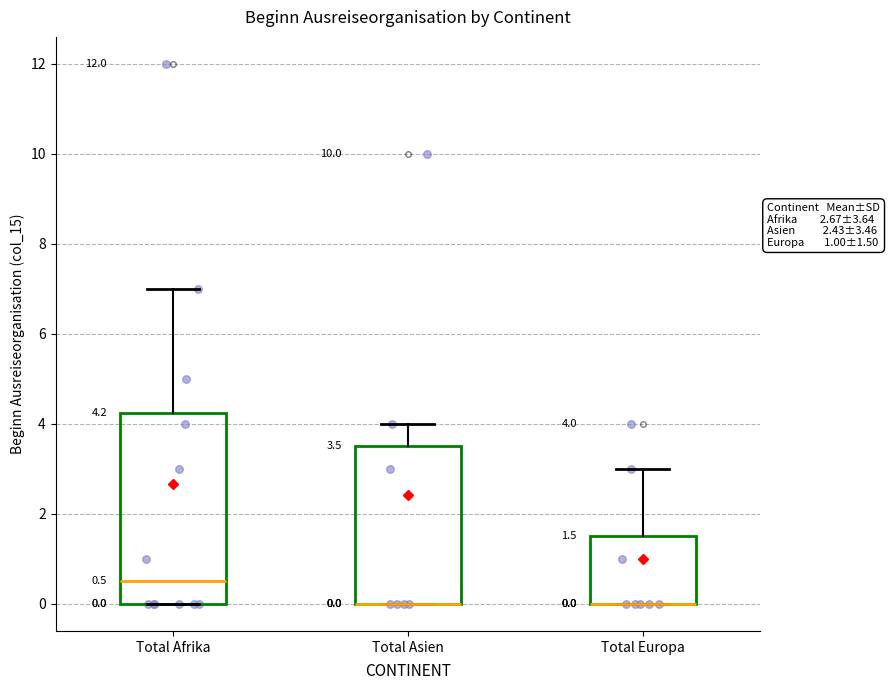

Which box is the tallest, from its lower edge to its upper edge?

Total Afrika